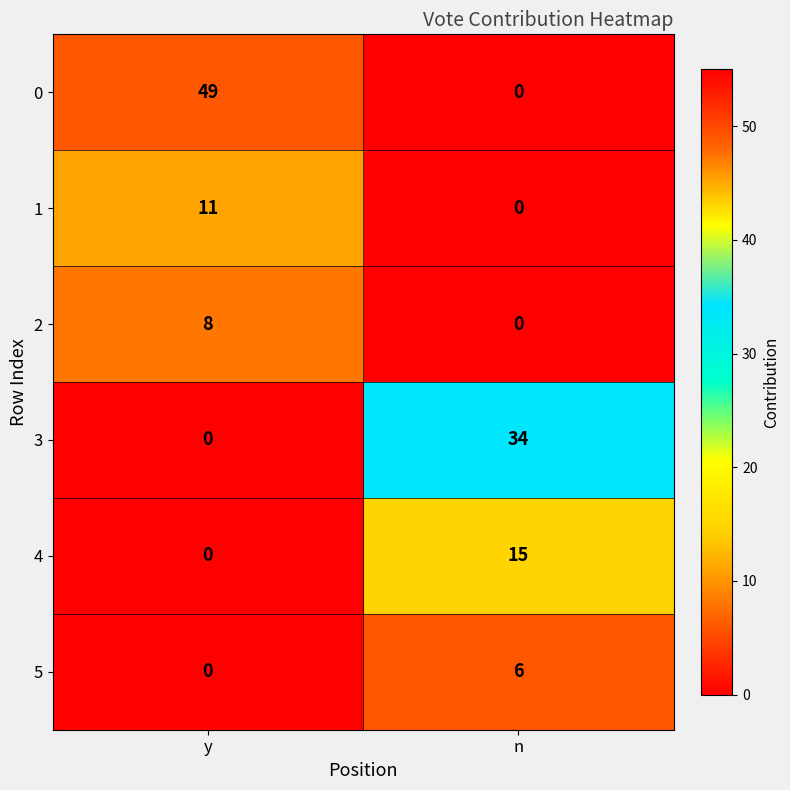

Reading right to left, what are all the values shown in this chart?

0: 0	49
1: 0	11
2: 0	8
3: 34	0
4: 15	0
5: 6	0